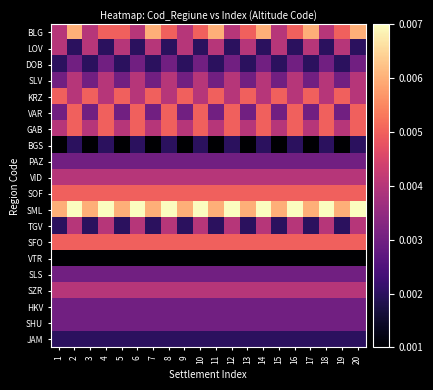

Count the number of categories in the chart.

20